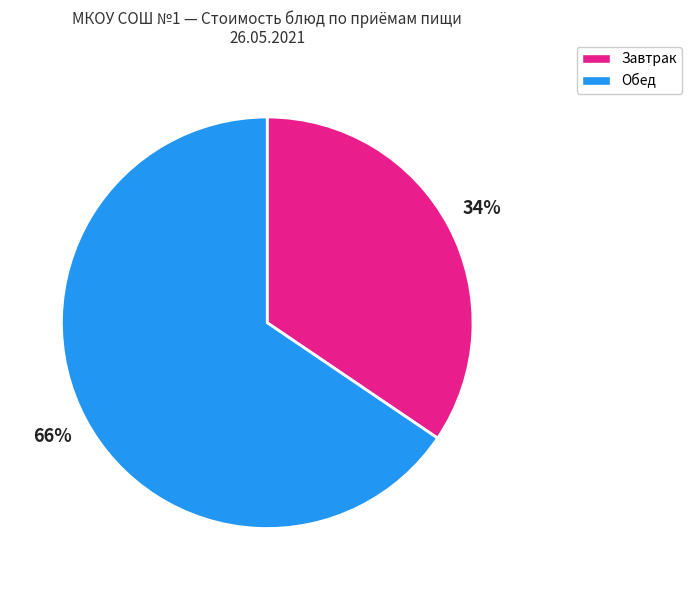

To the nearest percent, what is the combined percentage of Завтрак and Обед?

100%